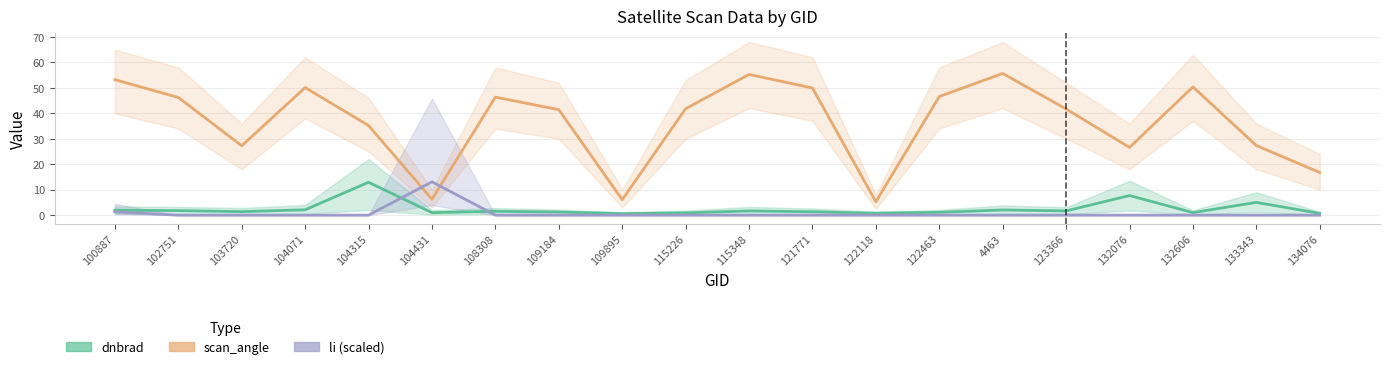

List the series in order of their peak value, lowest first.

dnbrad, li (scaled), scan_angle